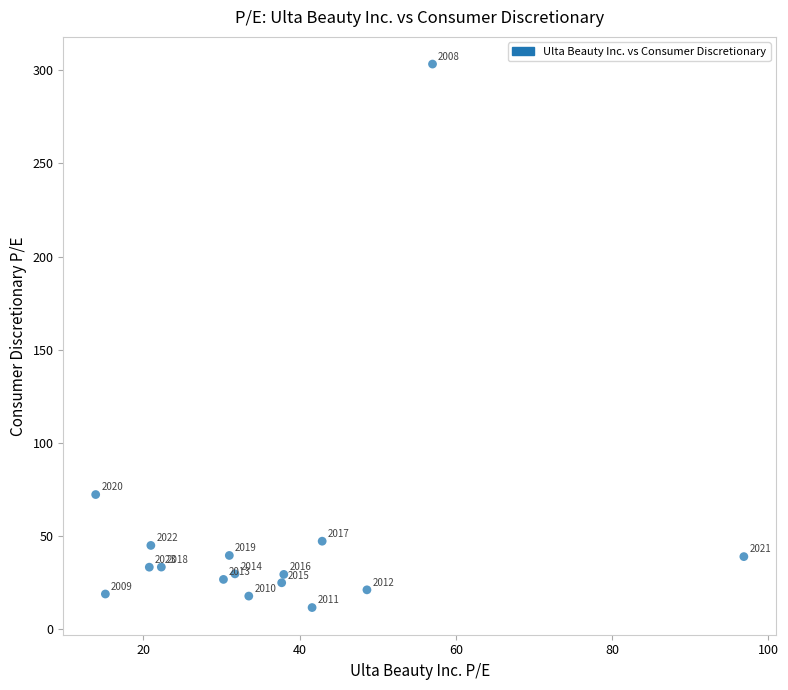

What Y value in the scatter plot is closest to 157?

72.1